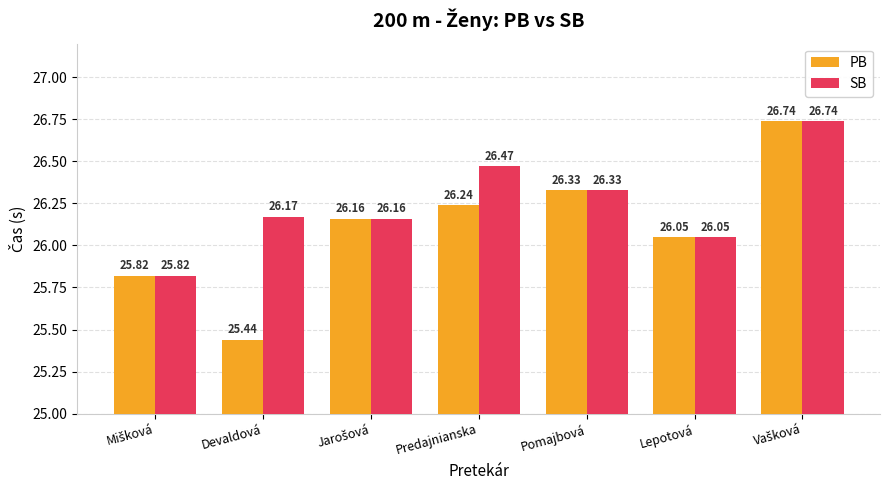

The SB series shows 45.4 at Devaldová. True or false?

False